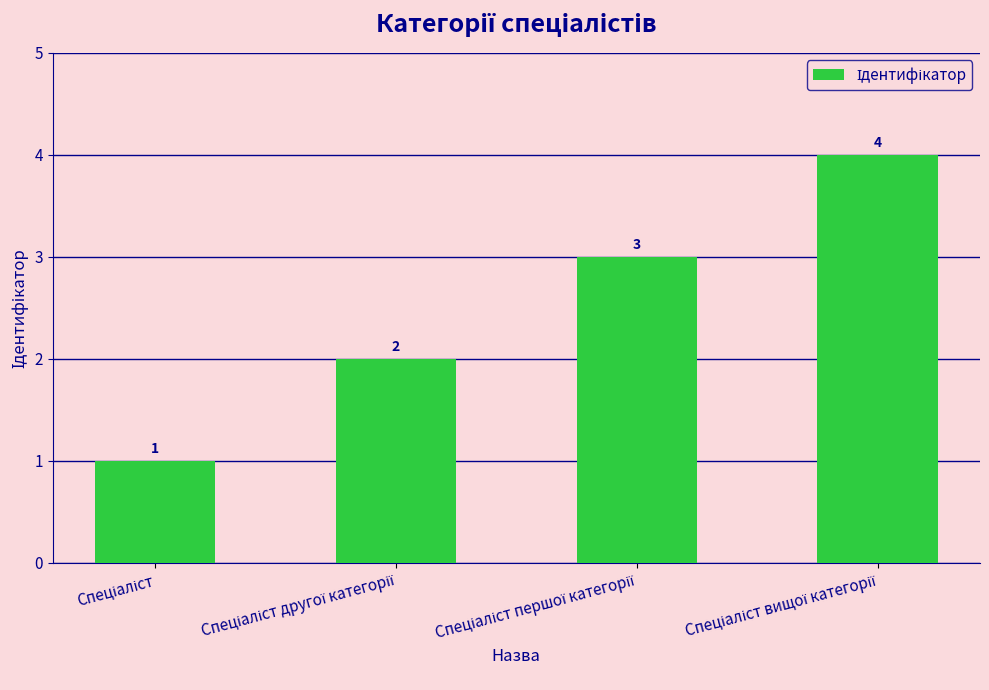

How many values are between 2 and 4?

3